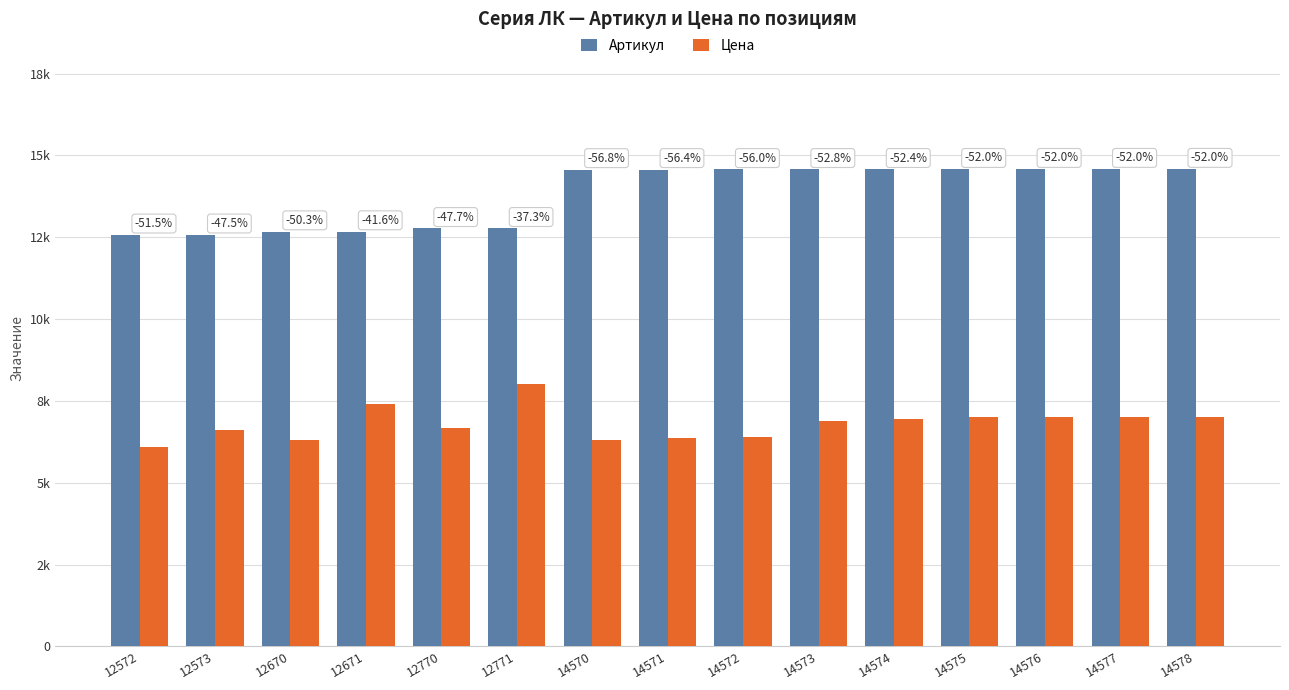

Does the chart contain any negative values?

No